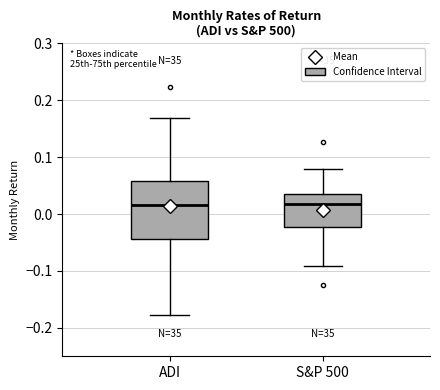

Reading left to right, transcribe this box plot: for each box, give where its median line is, the range the box spans, and where its two whiskers end, as read against the y-axis. The values are not printed on the chart, so give them approximately, as read against the axis.

ADI: median 0.02, box -0.04 to 0.06, whiskers -0.18 to 0.17
S&P 500: median 0.02, box -0.02 to 0.04, whiskers -0.09 to 0.08